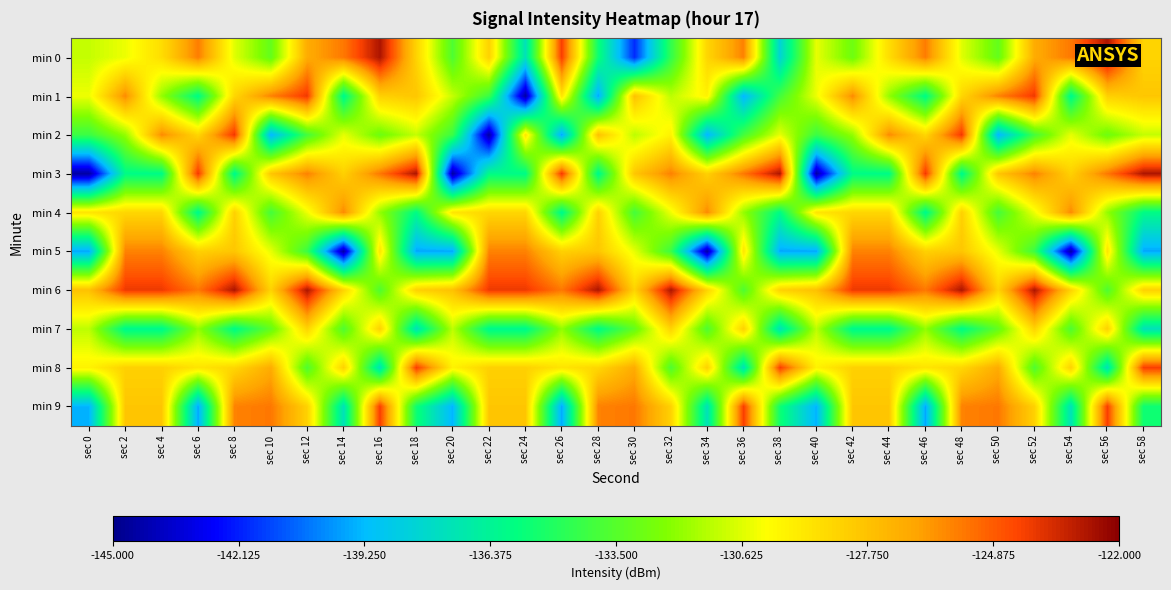

How many distinct data groups are displayed?

10